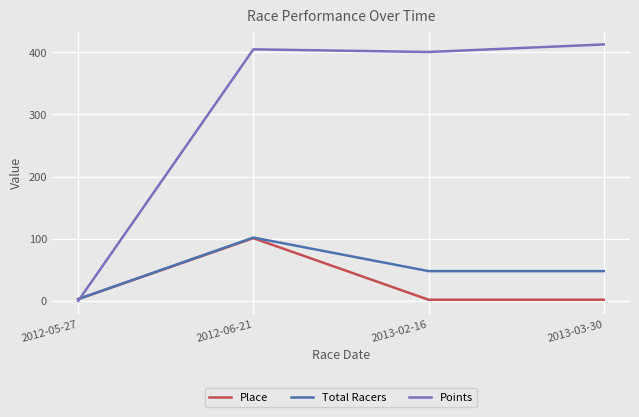

What is the spread (max minus min) of values at 2012-05-27?

3.0